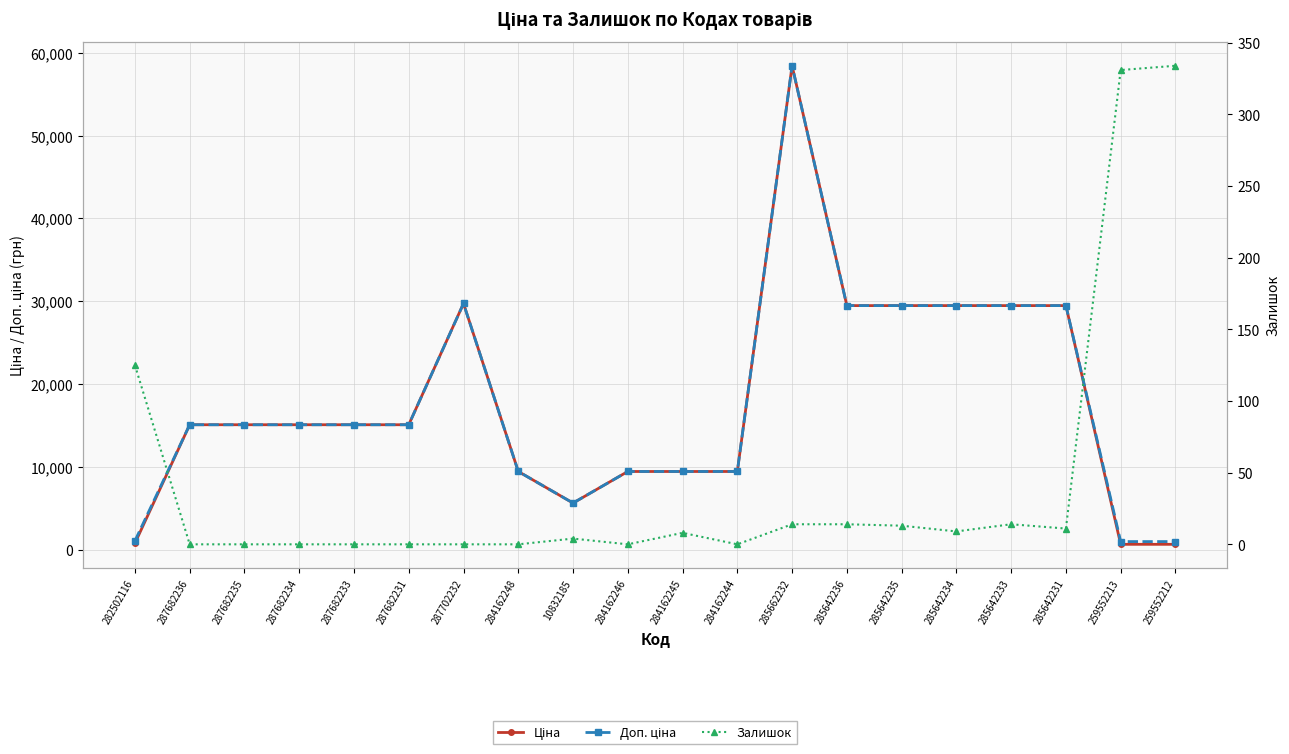

True or false: Залишок and Ціна cross at least once.

False